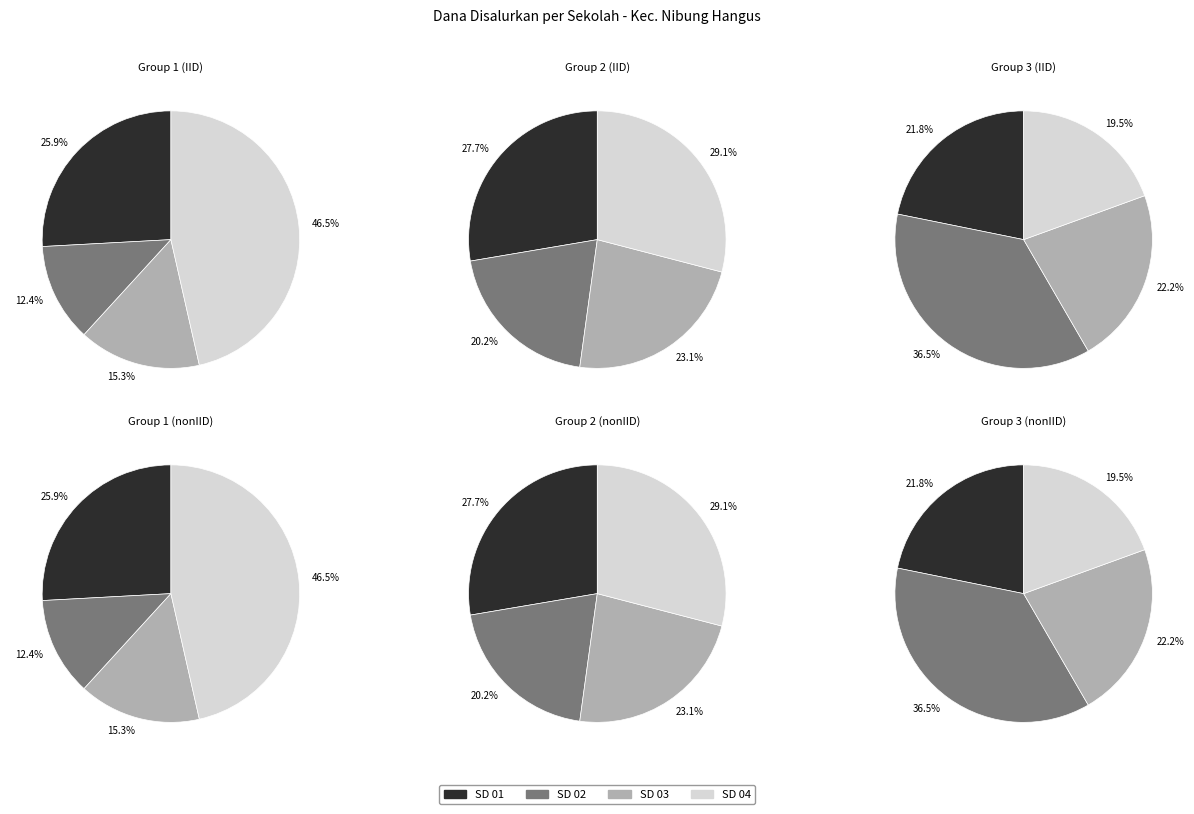

The UPT. SD NEGERI 12 LIMA LARAS slice represents 1% of the pie. True or false?

False